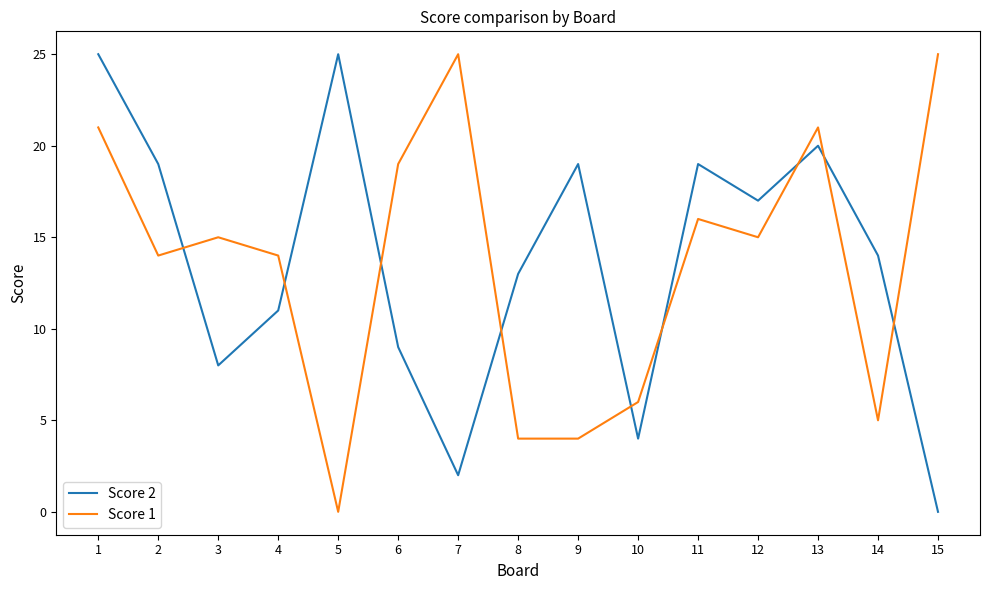

At which category is the sum across all series the highest?

1